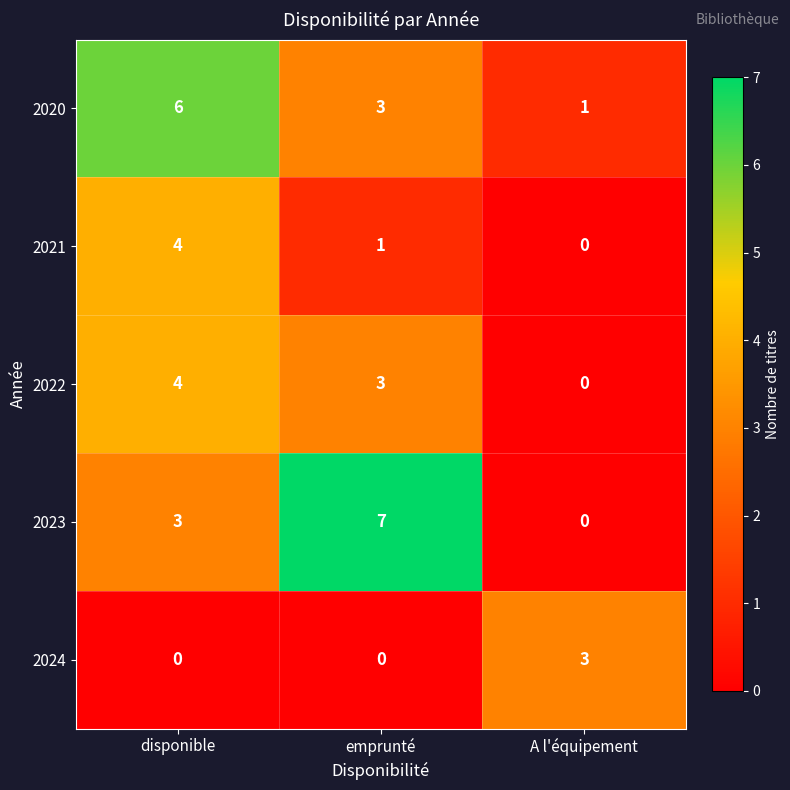

Count the number of data series in this chart.

5